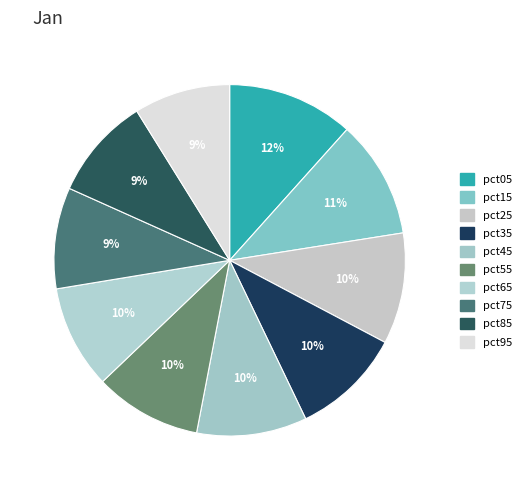

To the nearest percent, what percentage of the pie is pct35?

10%